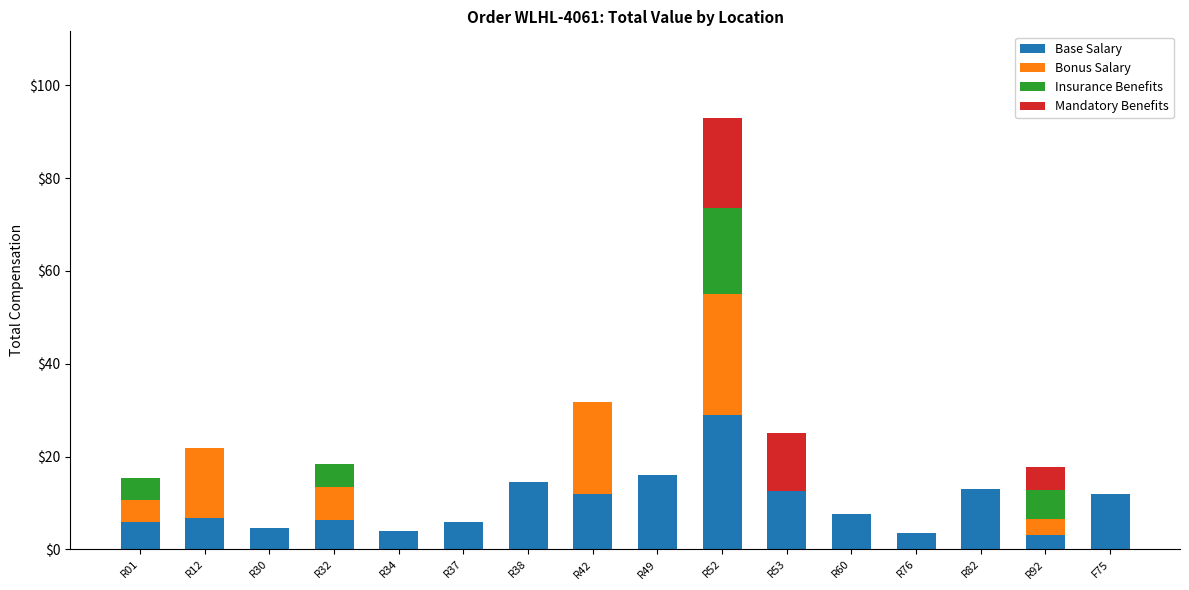

Read the Base Salary value at R37.

5.8